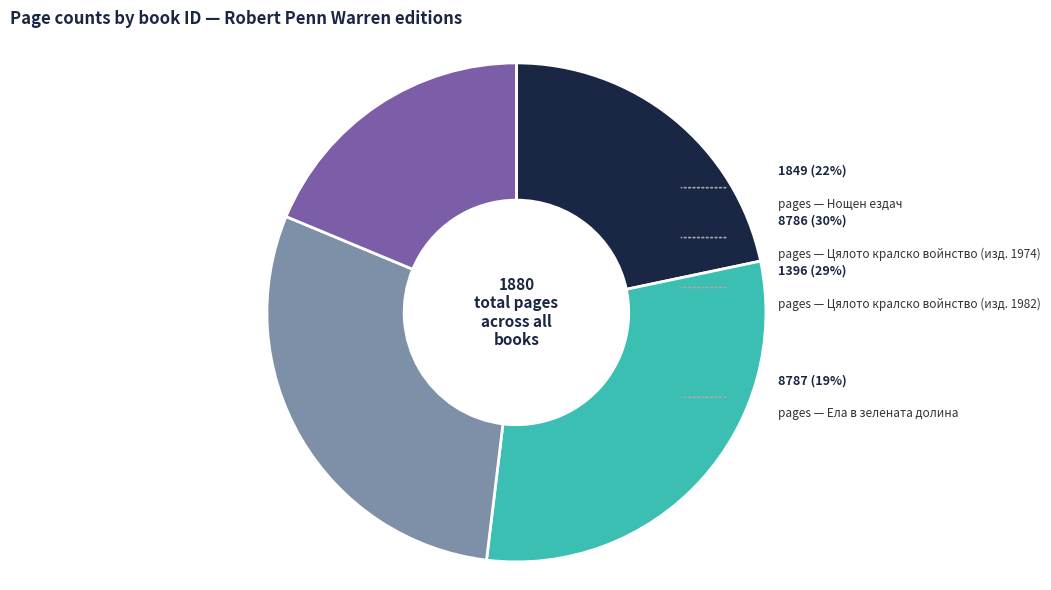

Which slice is the smallest?

8787 (Ела в зелената долина)